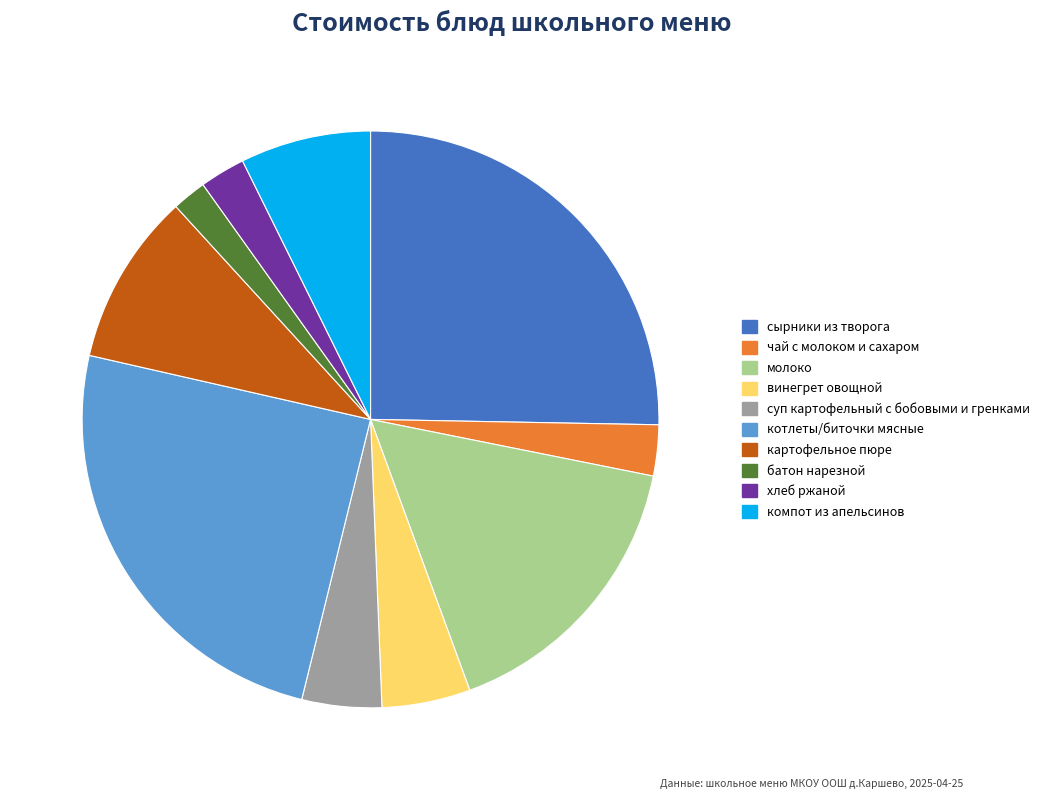

Which category has the biggest portion of the pie?

сырники из творога